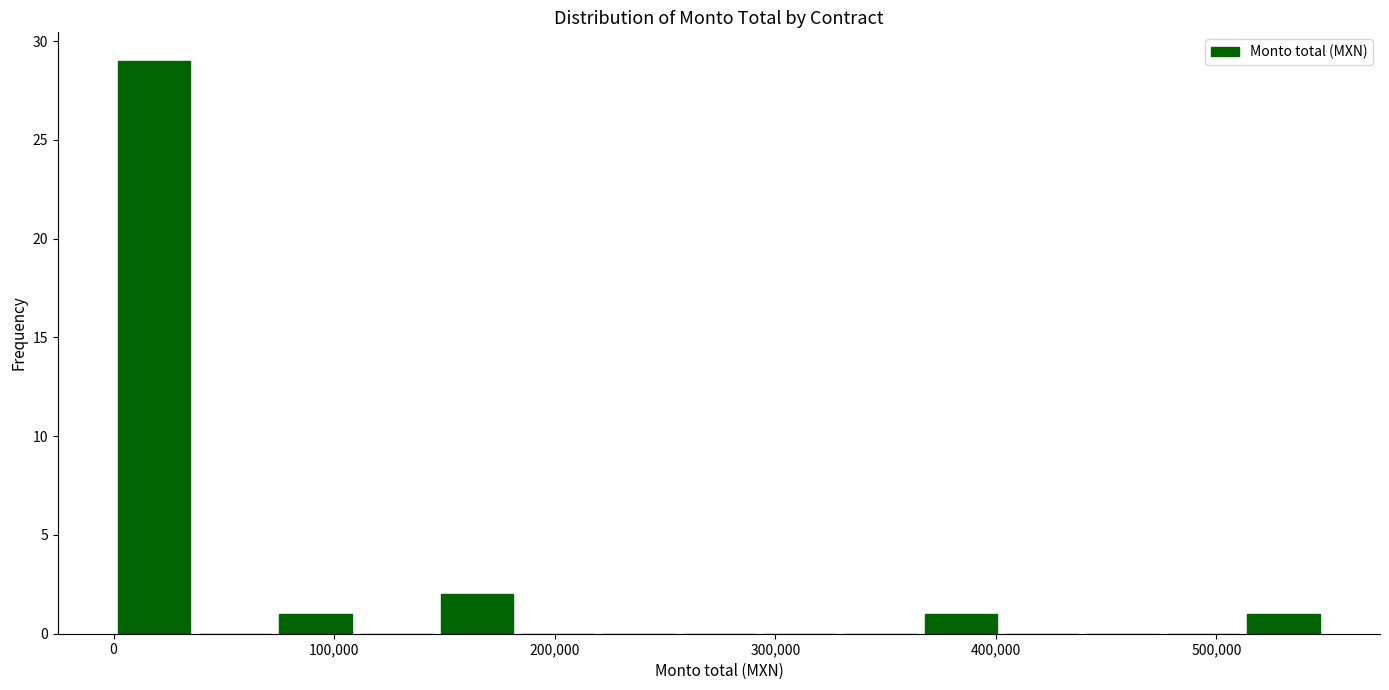

Around what value on the x-axis is the tallest bar? Give the approximate position of its centre, as read against the axis.

20000